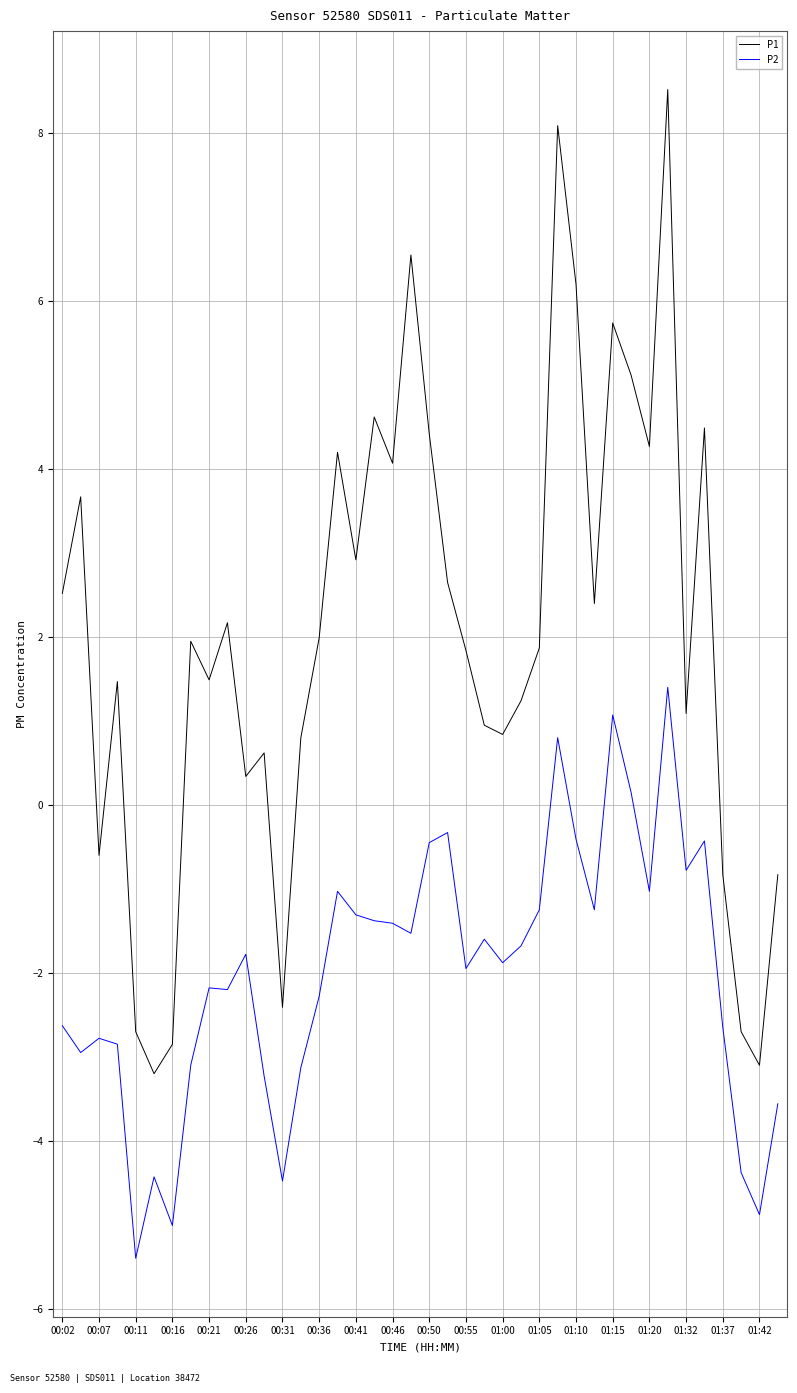

What are all the series names shown in the legend?

P1, P2